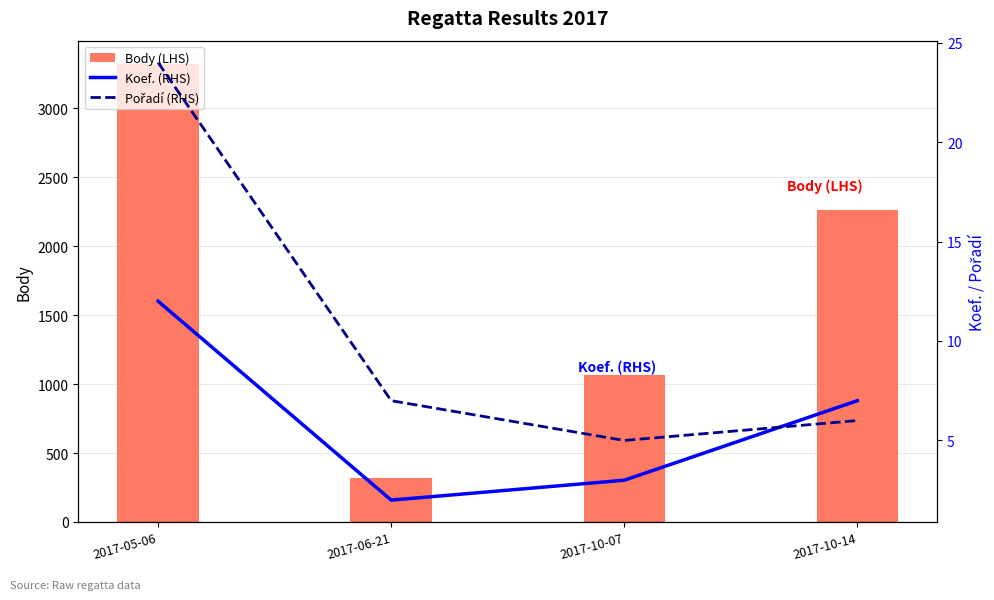

The value of Body (LHS) at 2017-10-07 is 296. True or false?

False